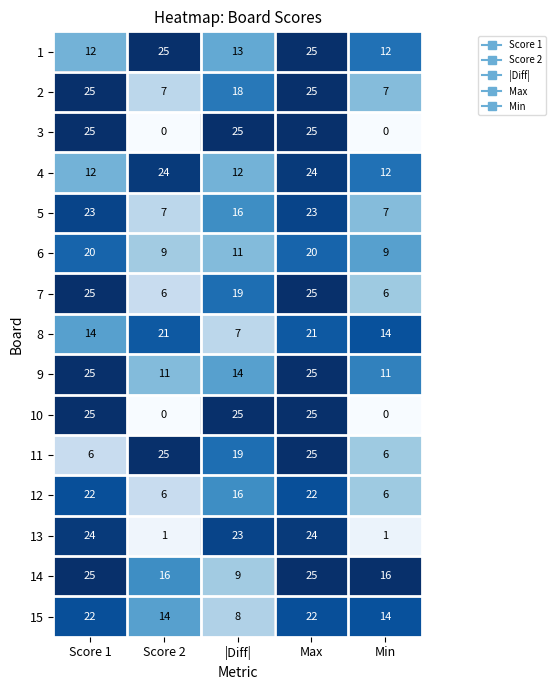

What is the maximum value shown in the chart?

25